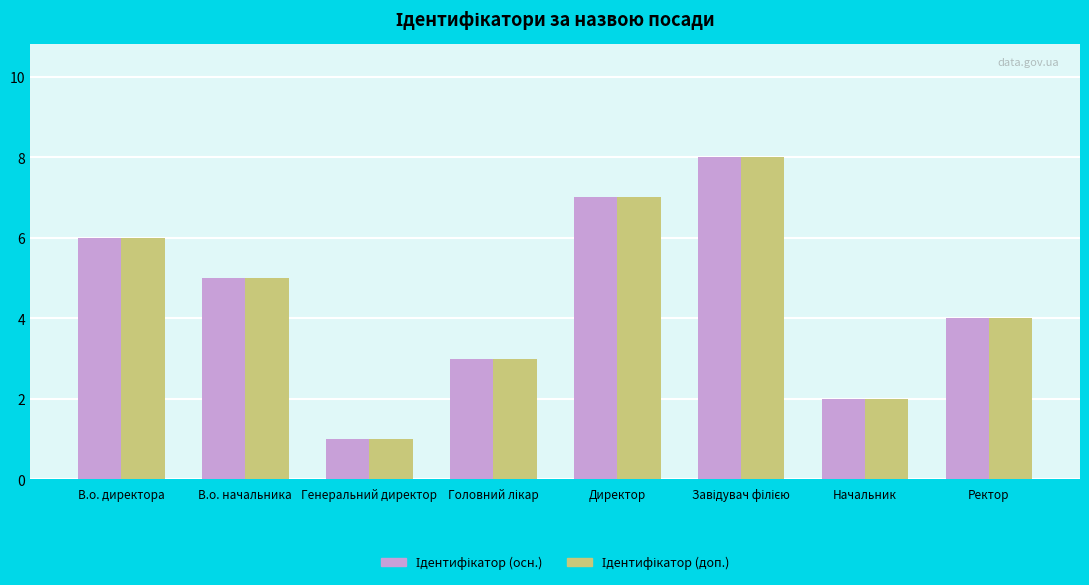

What position from the left is Директор?

5